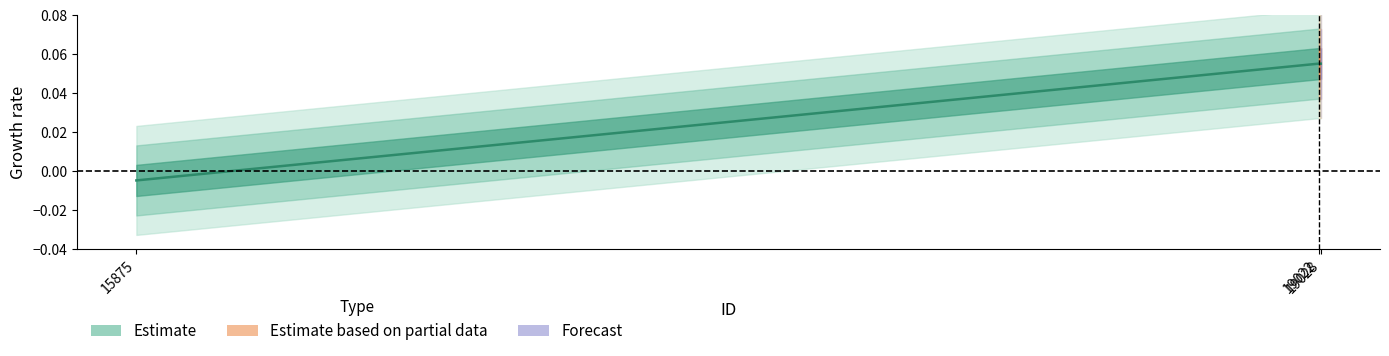

True or false: the data shows 0.0 at 19028.

False